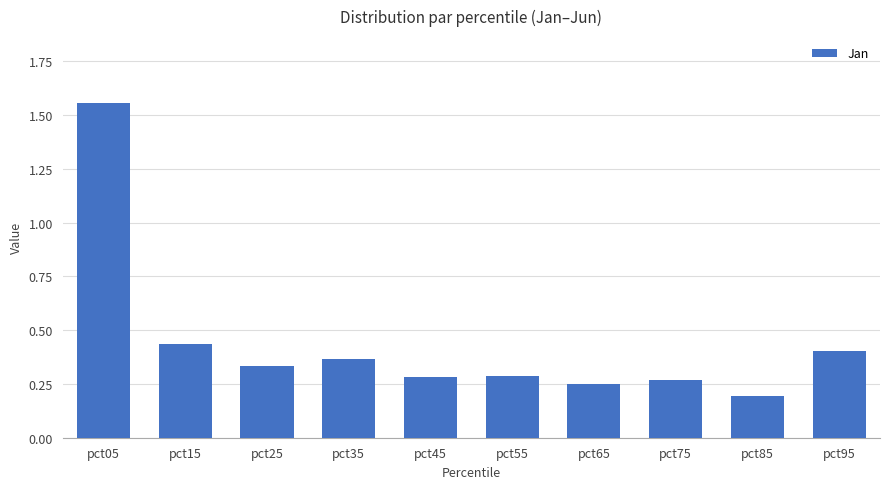

Count the values in the range 0 to 1.

9